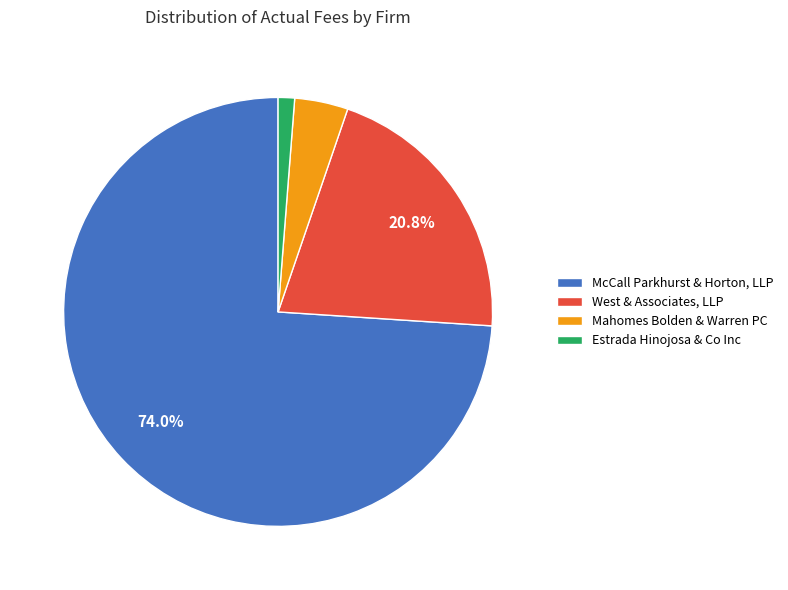

Combined, do Estrada Hinojosa & Co Inc and McCall Parkhurst & Horton, LLP account for over 50%?

Yes